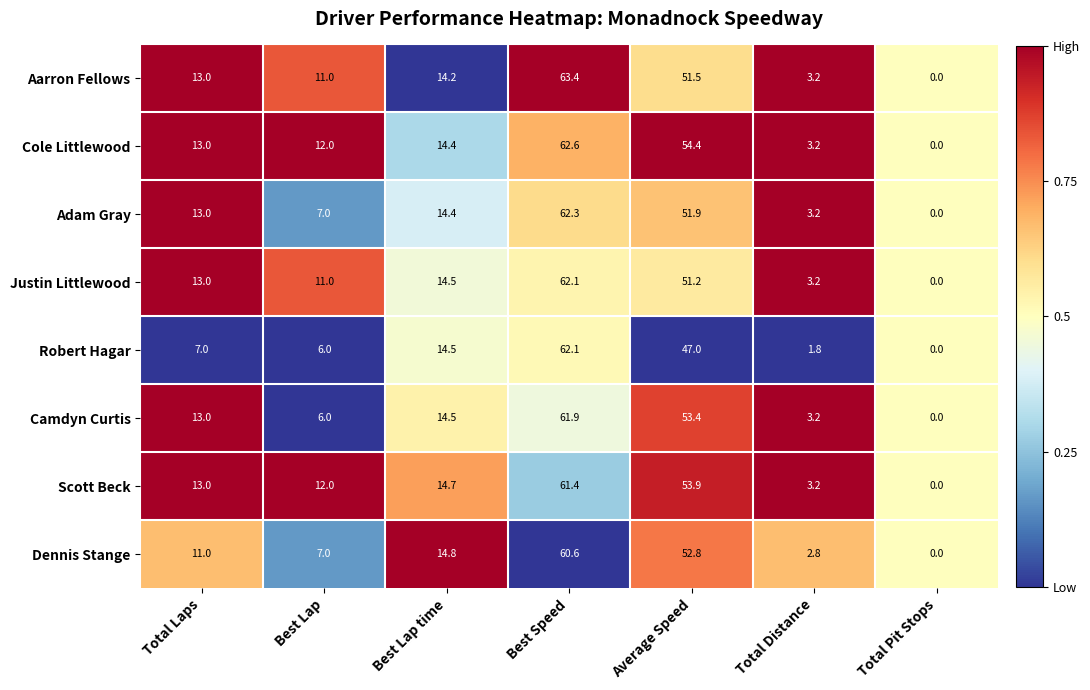

Which label corresponds to the largest value in the chart?

Best Speed